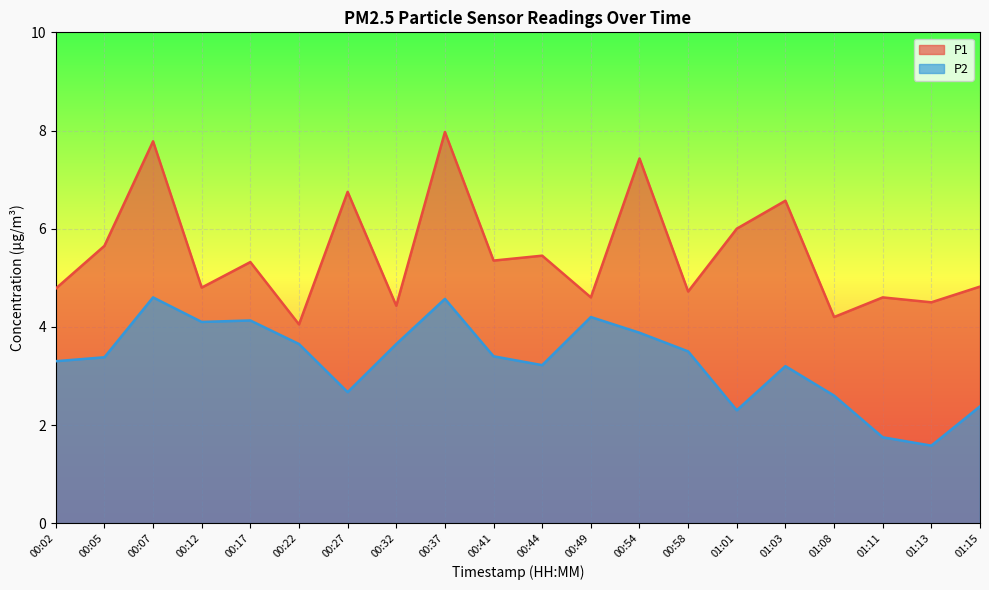

What is the minimum value for P1?

4.0